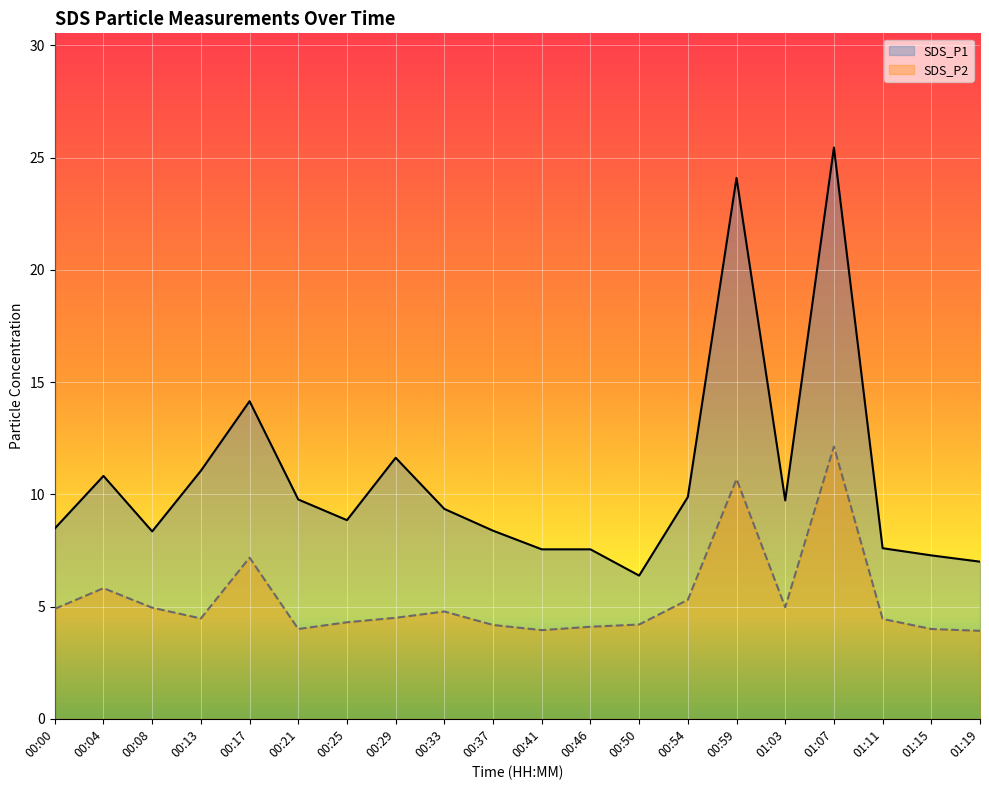

Which series changed the most between 00:50 and 01:03?

SDS_P1